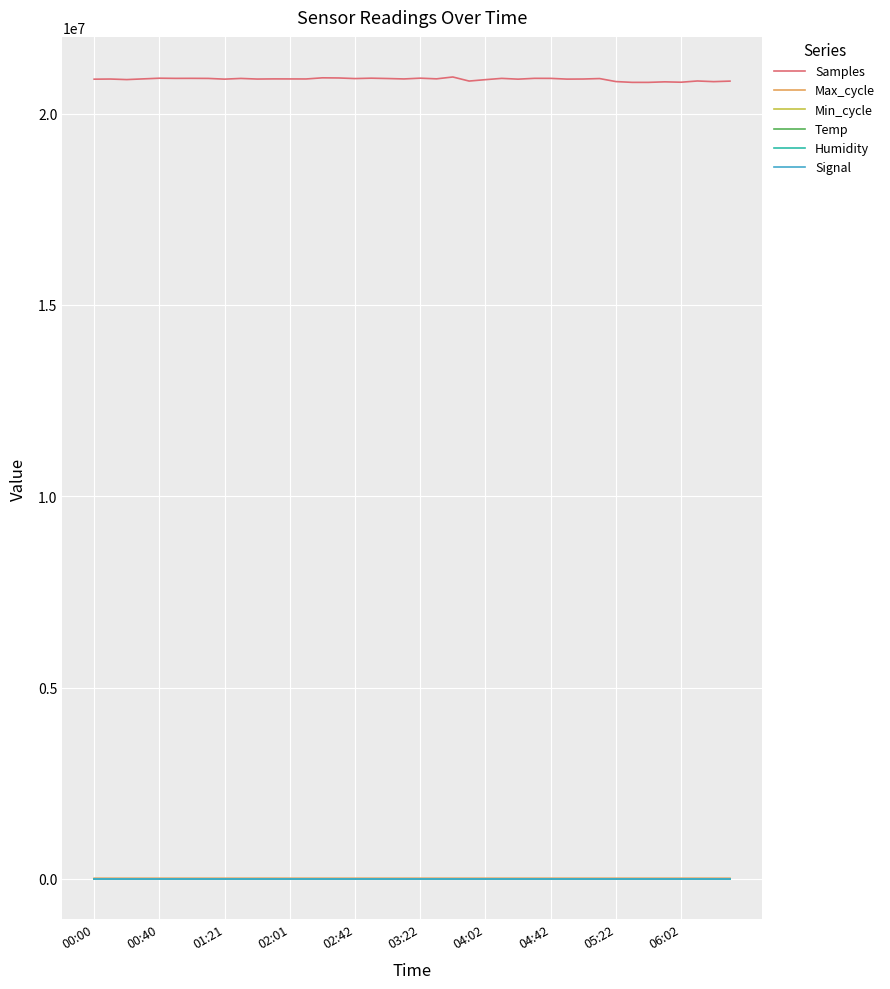

Which series has the largest range (max minus min)?

Samples